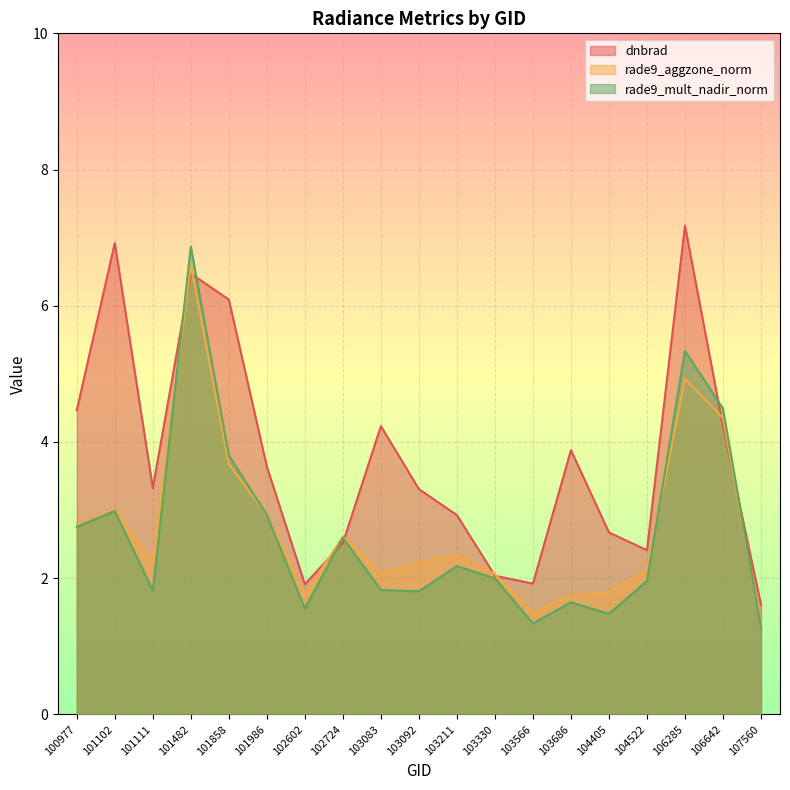

Reading left to right, what are all the values shown in this chart?

dnbrad: 4.5	6.9	3.3	6.5	6.1	3.6	1.9	2.5	4.2	3.3	2.9	2.0	1.9	3.9	2.7	2.4	7.2	4.2	1.6
rade9_aggzone_norm: 2.8	3.0	2.2	6.6	3.7	2.9	1.8	2.6	2.1	2.2	2.3	2.1	1.5	1.7	1.8	2.1	4.9	4.4	1.3
rade9_mult_nadir_norm: 2.8	3.0	1.8	6.9	3.8	2.9	1.6	2.6	1.8	1.8	2.2	2.0	1.3	1.6	1.5	2.0	5.3	4.5	1.3